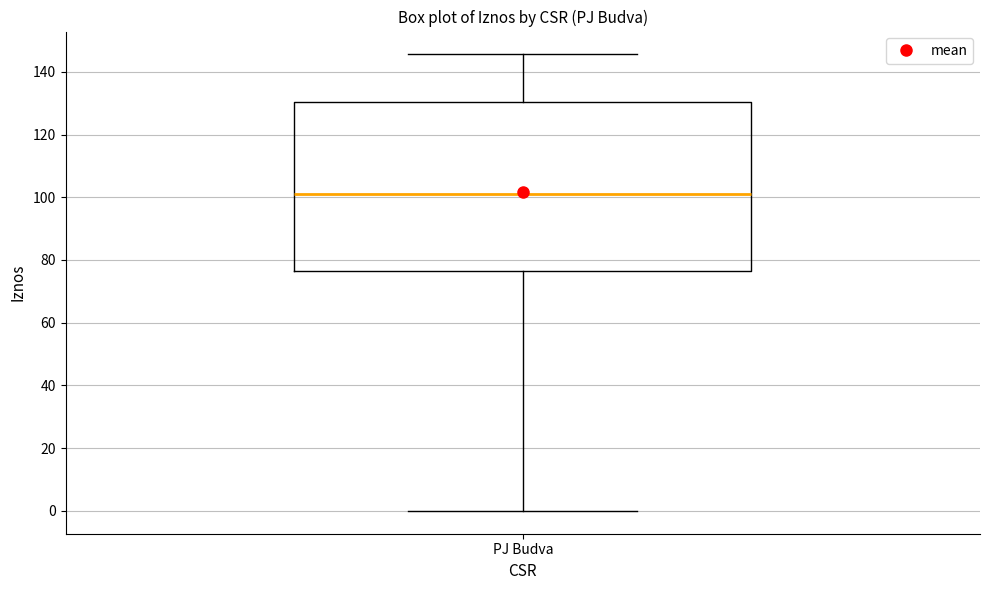

Read this box plot against the y-axis: the position of the median line, the range covered by the box, and the ends of both whiskers. The values are not printed on the chart, so give them approximately, as read against the axis.

median 102, box 76 to 130, whiskers 0 to 146